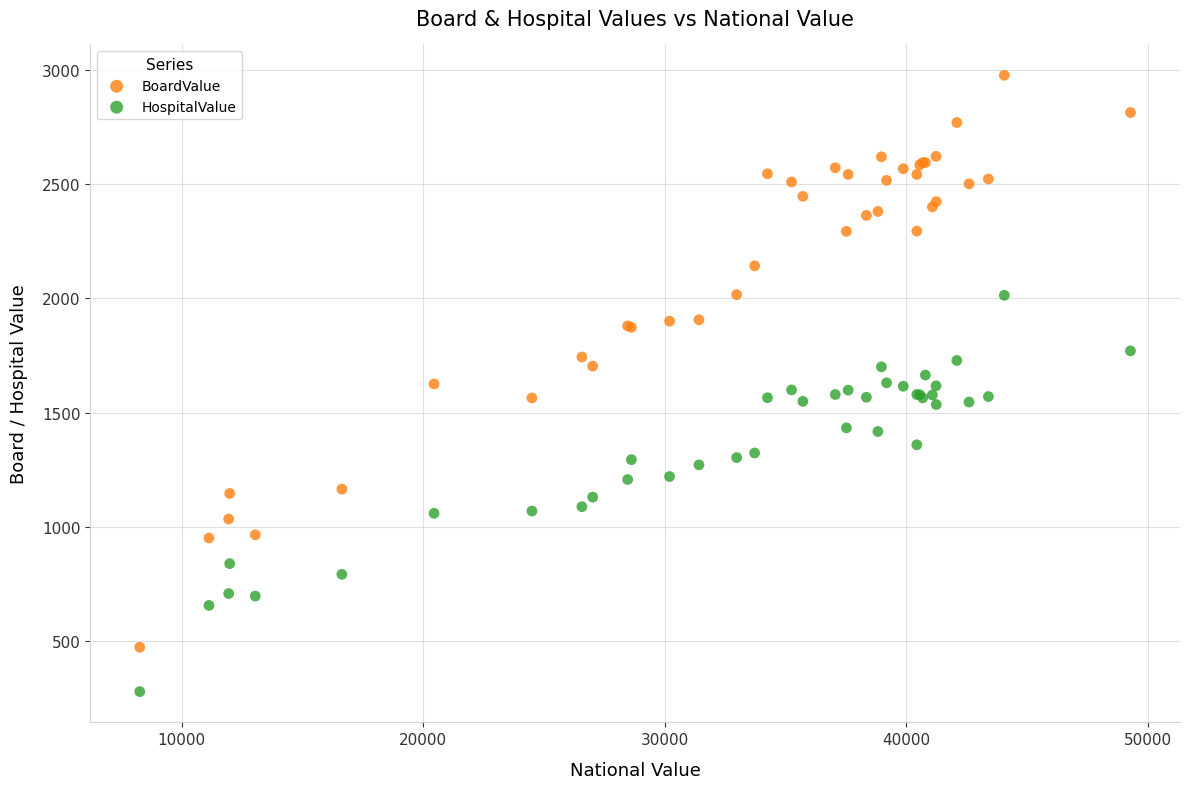

Which series reaches the maximum Y coordinate?

BoardValue